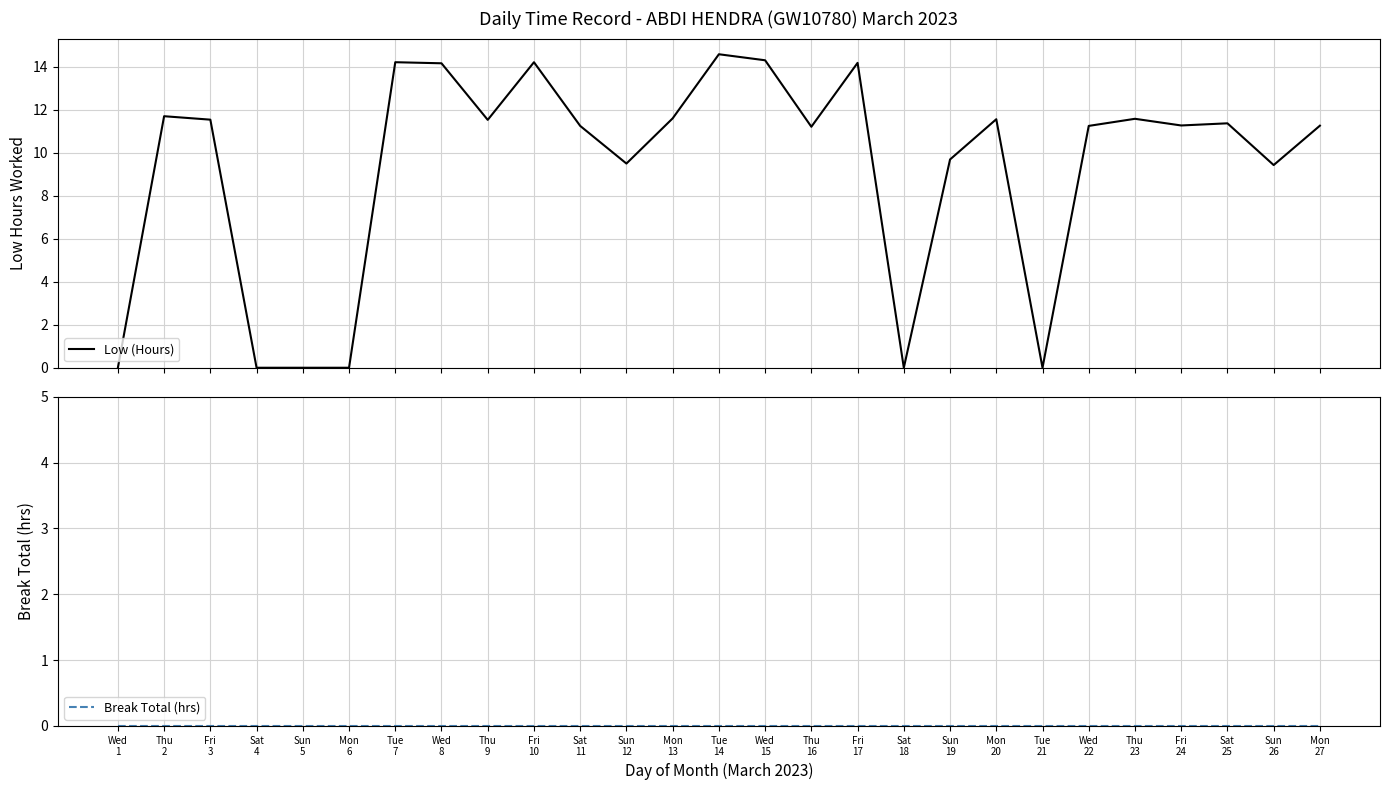

Which series has the largest total across all categories?

Low (Hours)